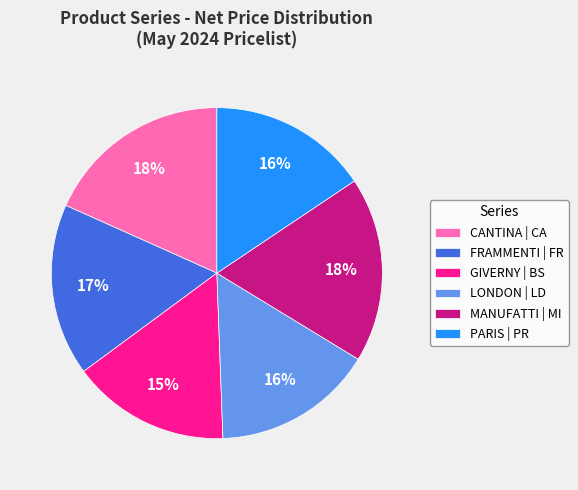

How many slices are in this pie chart?

6